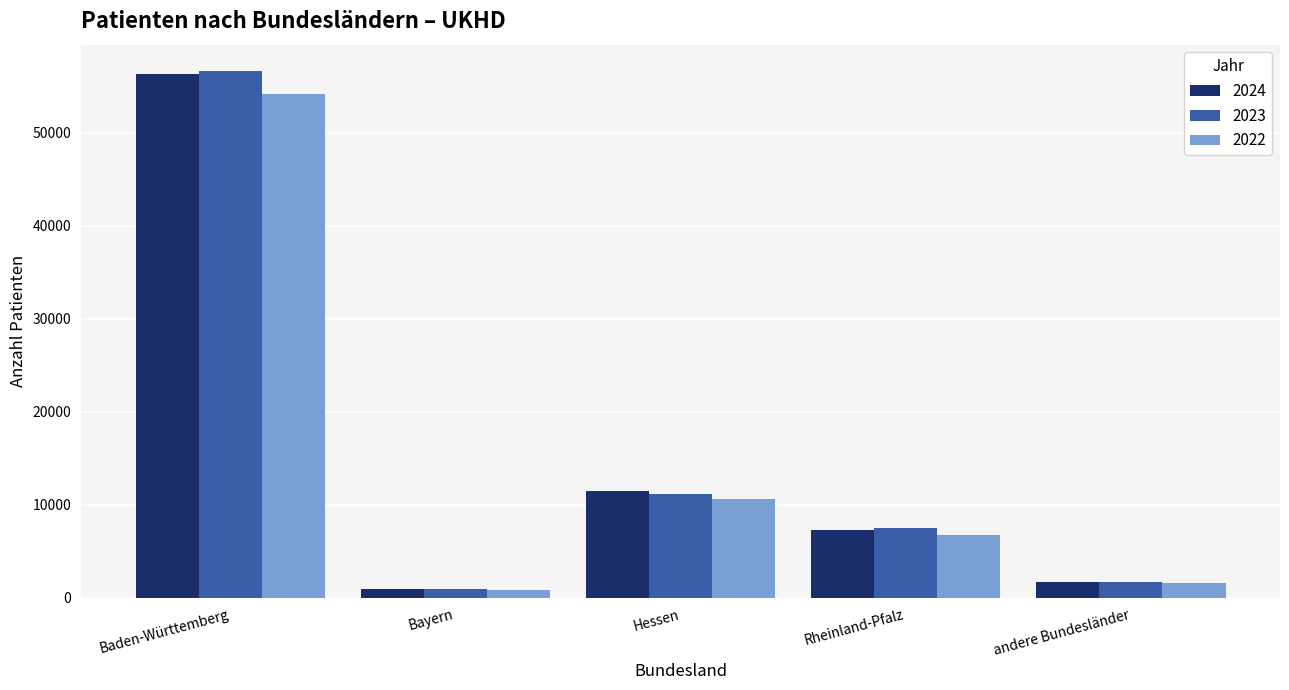

Rank the categories by 2023 value from lowest to highest.

Bayern, andere Bundesländer, Rheinland-Pfalz, Hessen, Baden-Württemberg